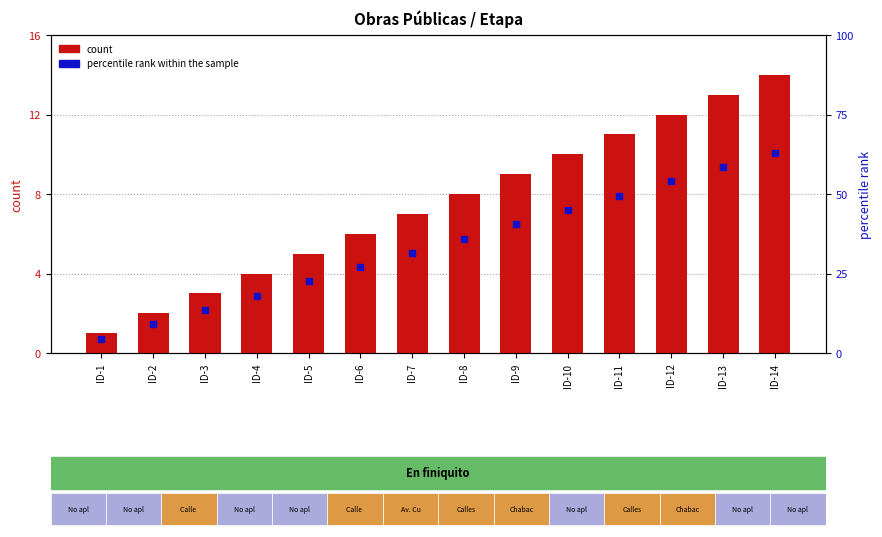

What are all the series names shown in the legend?

count, percentile rank within the sample